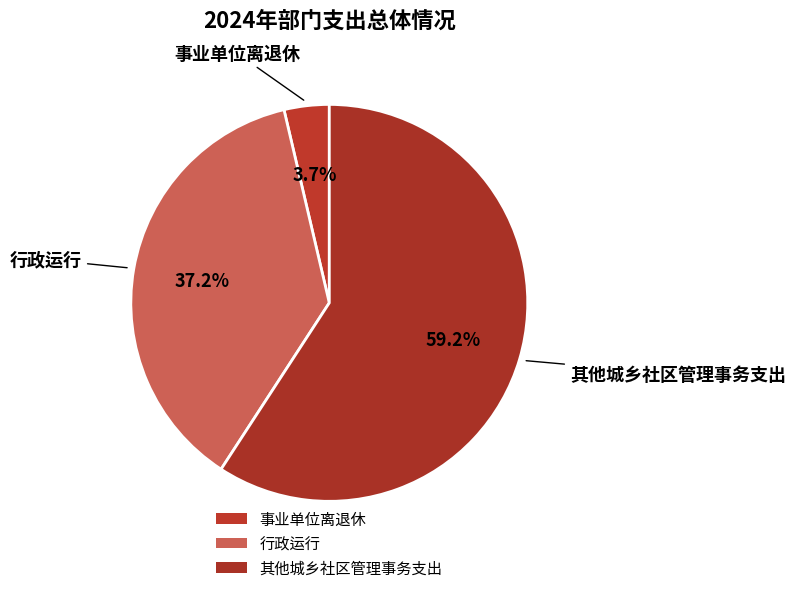

What is the largest slice in the pie chart?

其他城乡社区管理事务支出